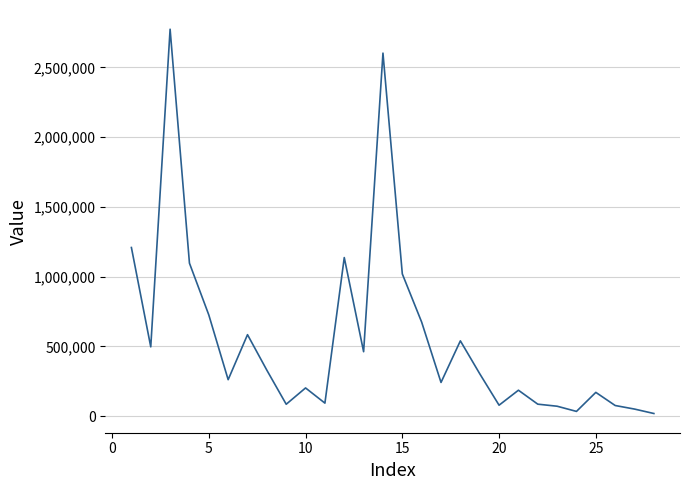

Is this an area chart (filled region under the line)?

No